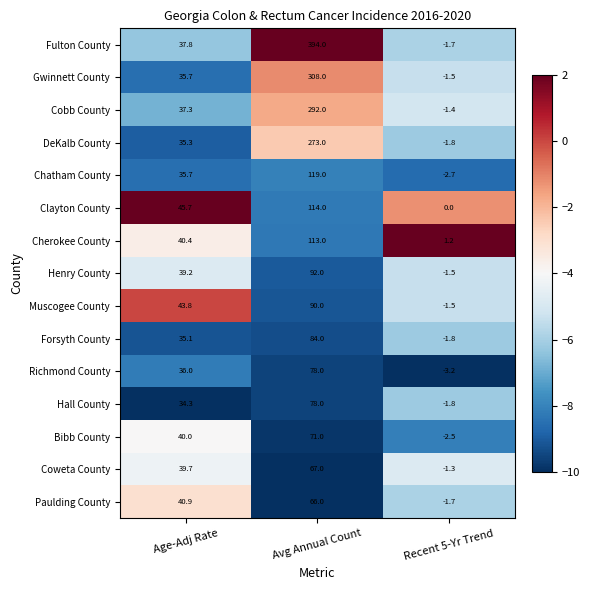

Which series has the largest total across all categories?

Fulton County